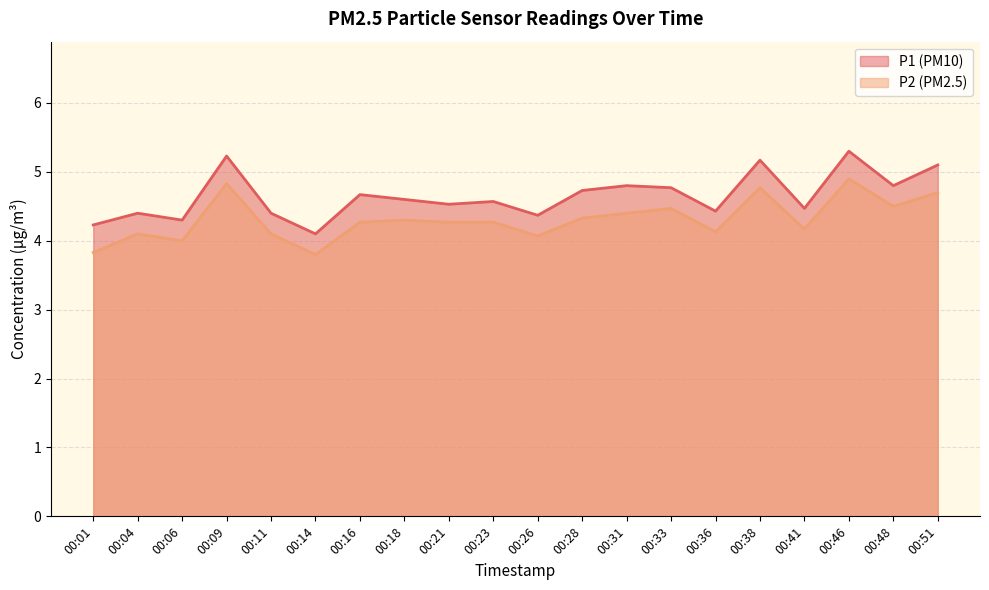

At which label does P1 reach its peak?

00:46